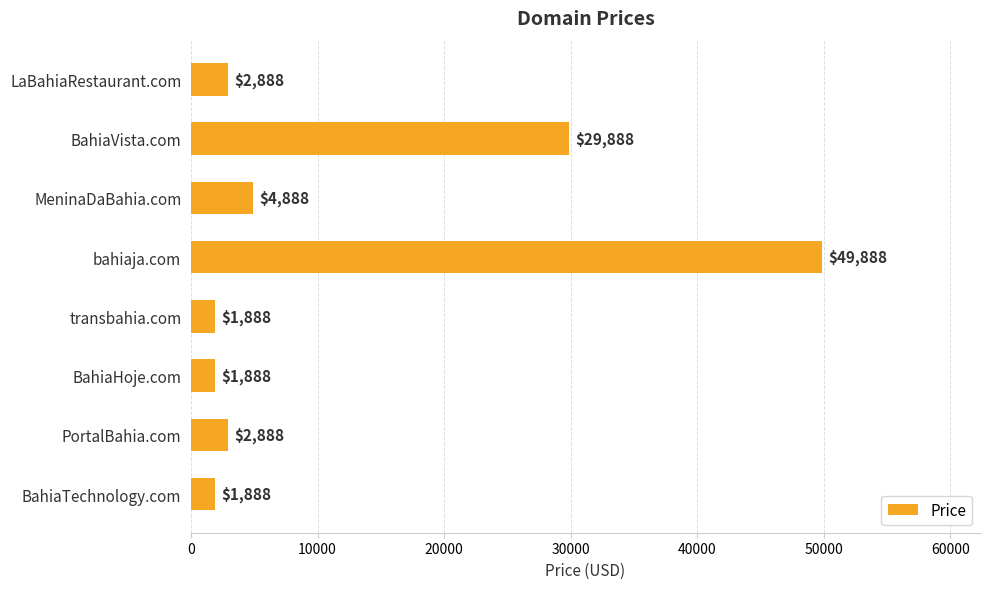

Reading bottom to top, transcribe all the data shown in this chart.

BahiaTechnology.com=1888	PortalBahia.com=2888	BahiaHoje.com=1888	transbahia.com=1888	bahiaja.com=49888	MeninaDaBahia.com=4888	BahiaVista.com=29888	LaBahiaRestaurant.com=2888